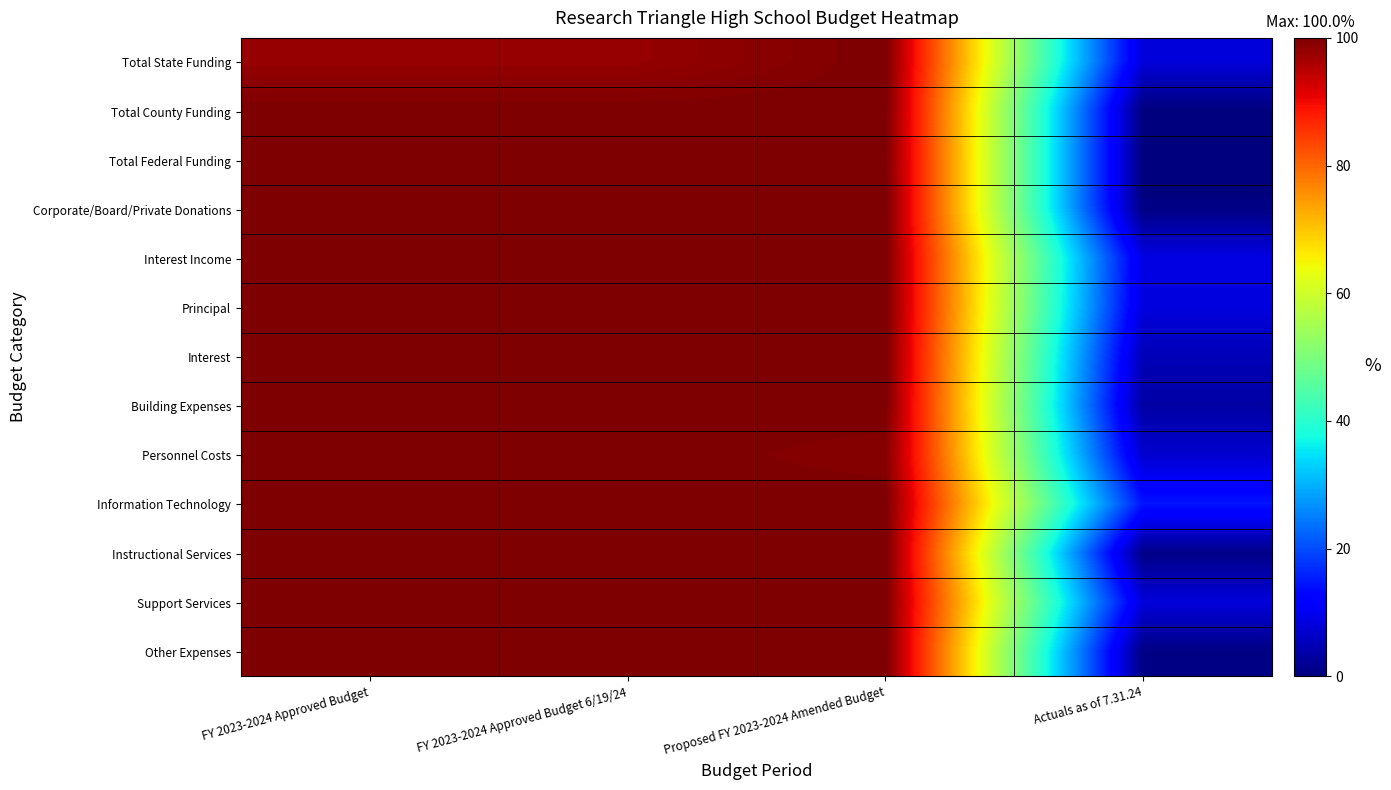

What is the spread (max minus min) of values at FY 2023-2024 Approved Budget 6/19/24?

2.2